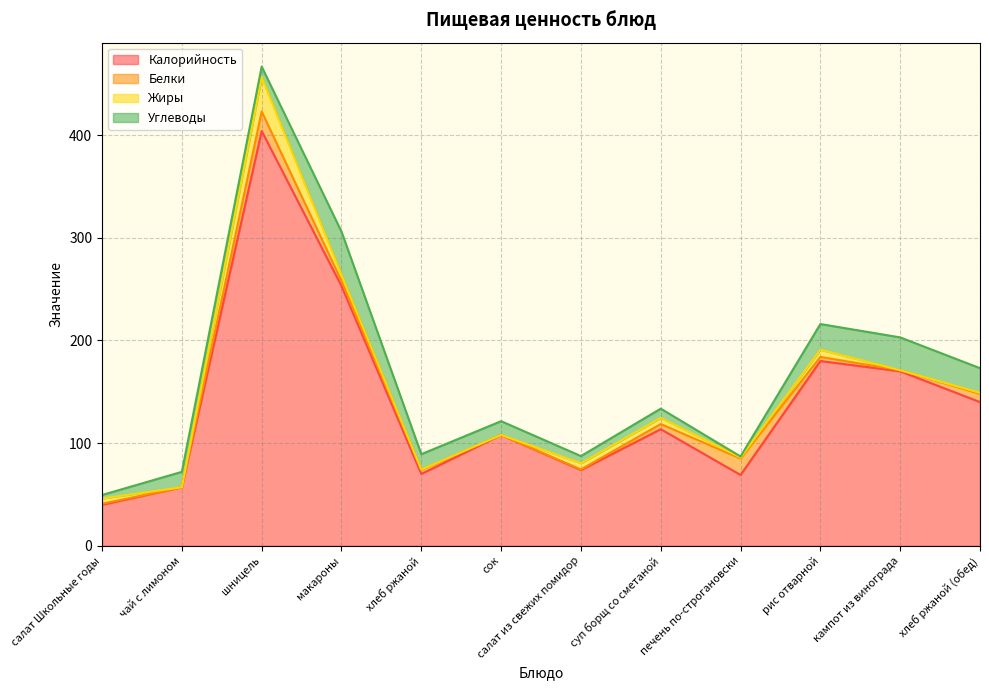

In Калорийность, how many points are higher than both neighbors (excluding endpoints)?

4